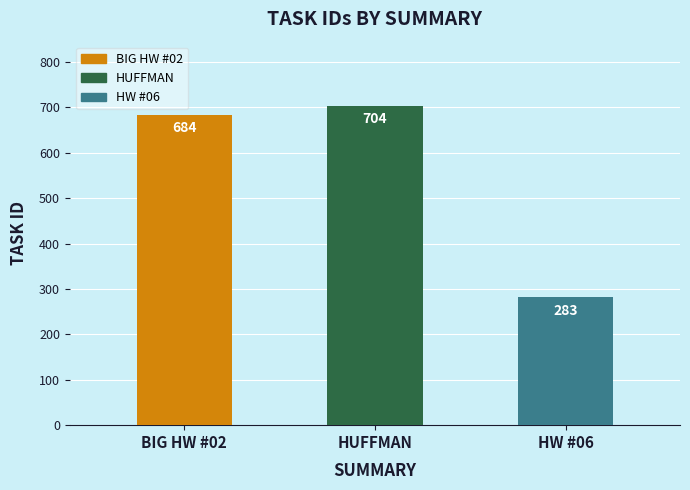

The chart shows a value of 704 at HUFFMAN. True or false?

True